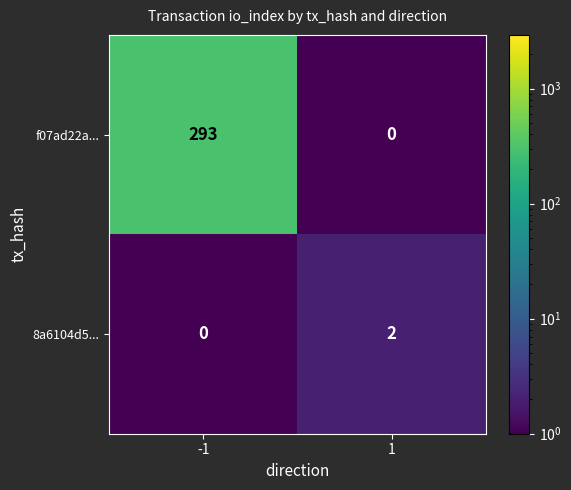

Is it true that f07ad22a... equals -172 at 1?

False